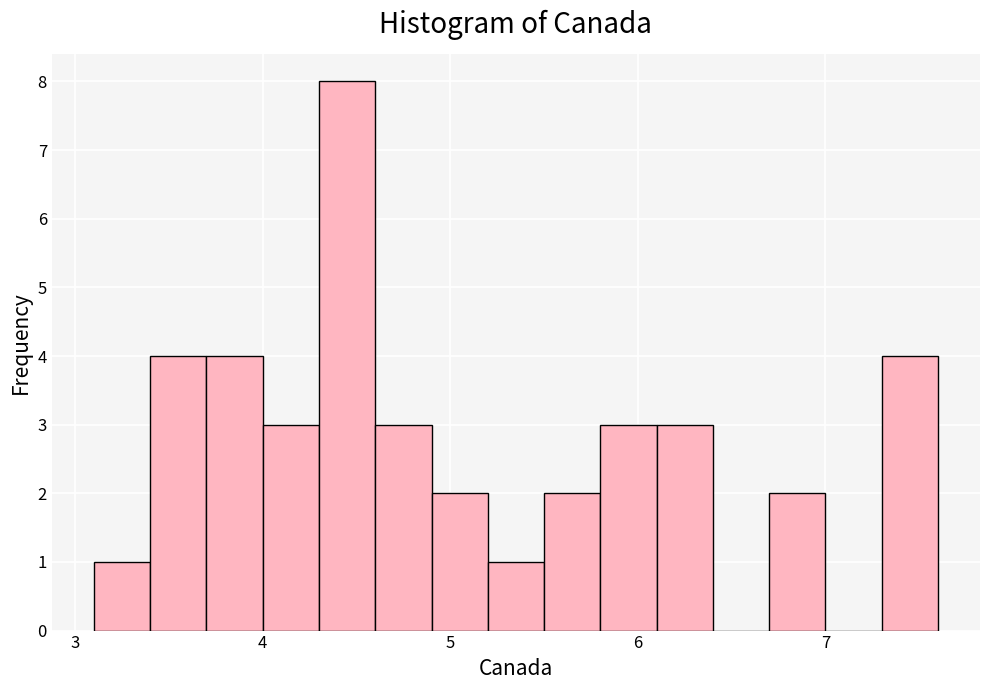

Around what value on the x-axis is the tallest bar? Give the approximate position of its centre, as read against the axis.

4.5